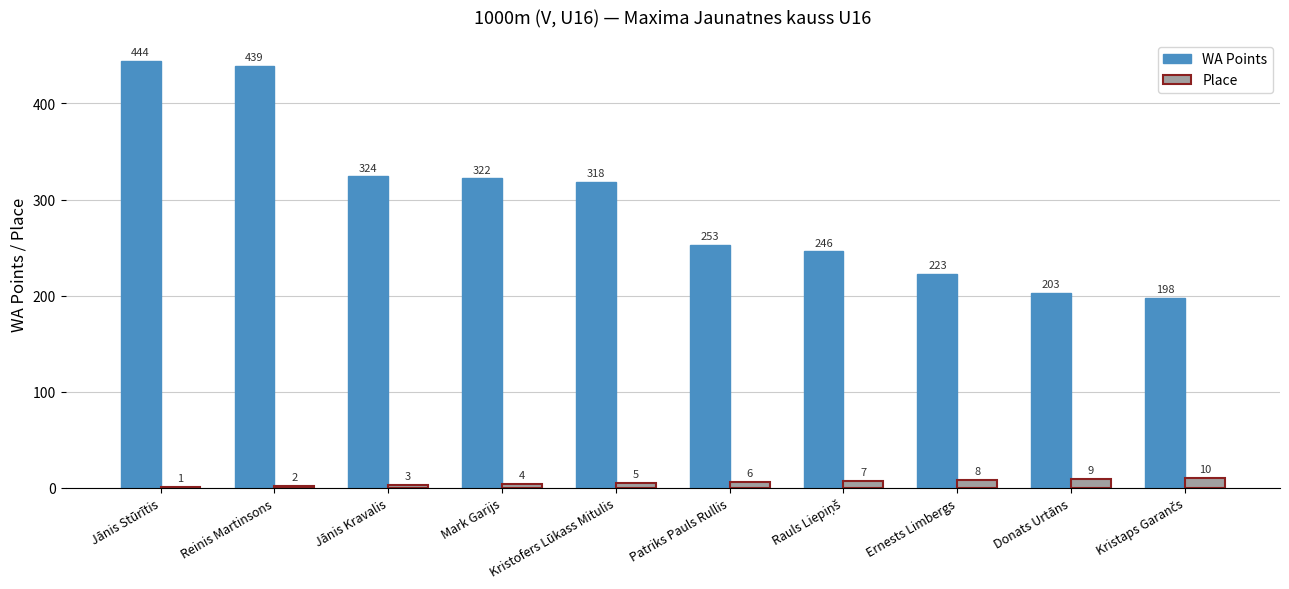

Is it true that WA Points equals 544 at Jānis Kravalis?

False